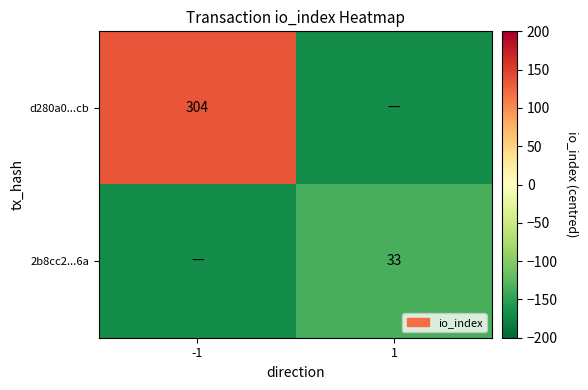

The 2b8cc2...6a series shows 33.0 at 1. True or false?

True